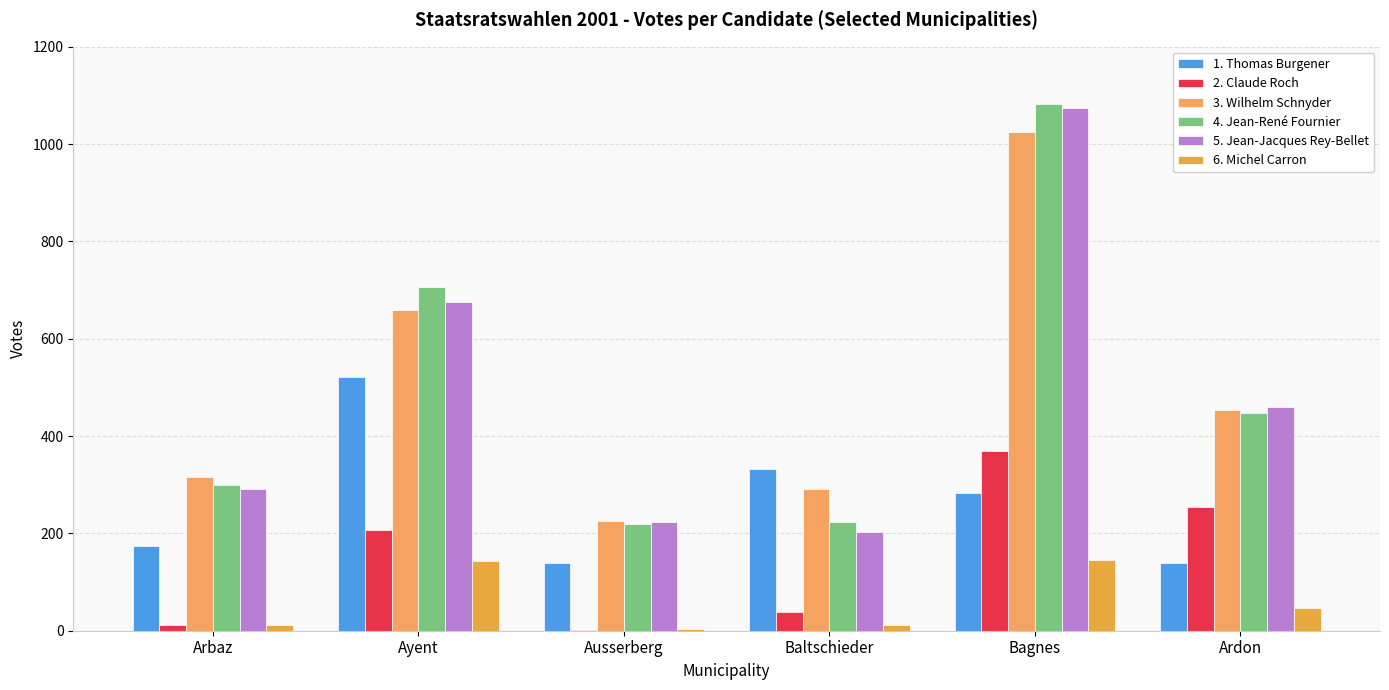

Reading left to right, list all the values displayed in this chart.

1. Thomas Burgener: 175	521	140	332	283	139
2. Claude Roch: 11	207	1	39	370	255
3. Wilhelm Schnyder: 316	660	225	292	1025	453
4. Jean-René Fournier: 299	706	220	224	1083	447
5. Jean-Jacques Rey-Bellet: 291	675	223	203	1075	460
6. Michel Carron: 11	143	4	12	146	47